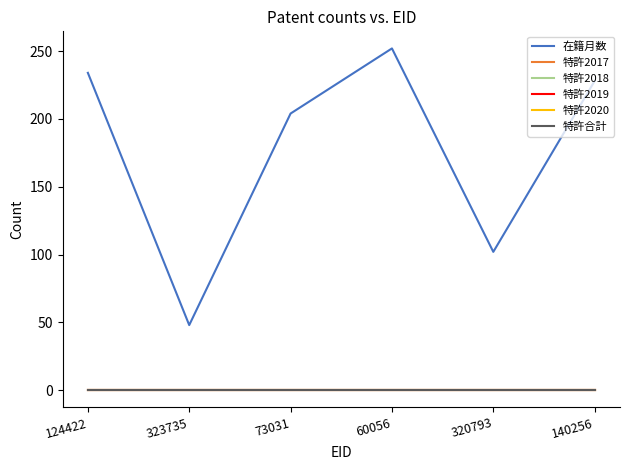

Is this an area chart (filled region under the line)?

No